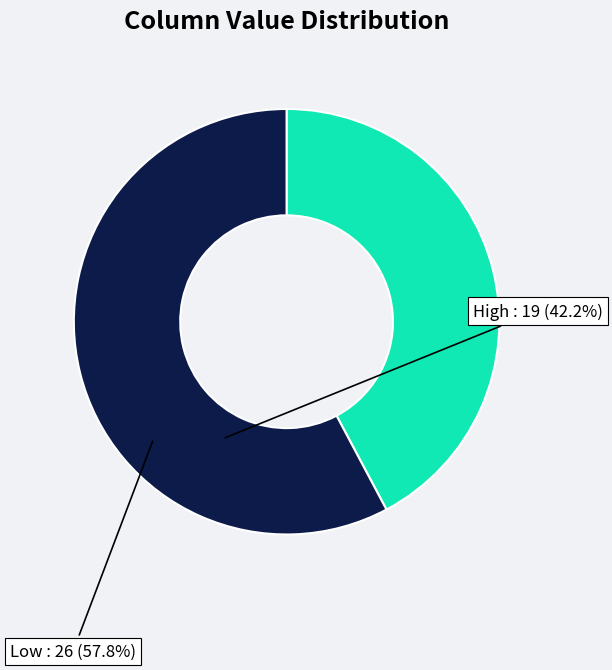

Does any single category account for the majority?

Yes